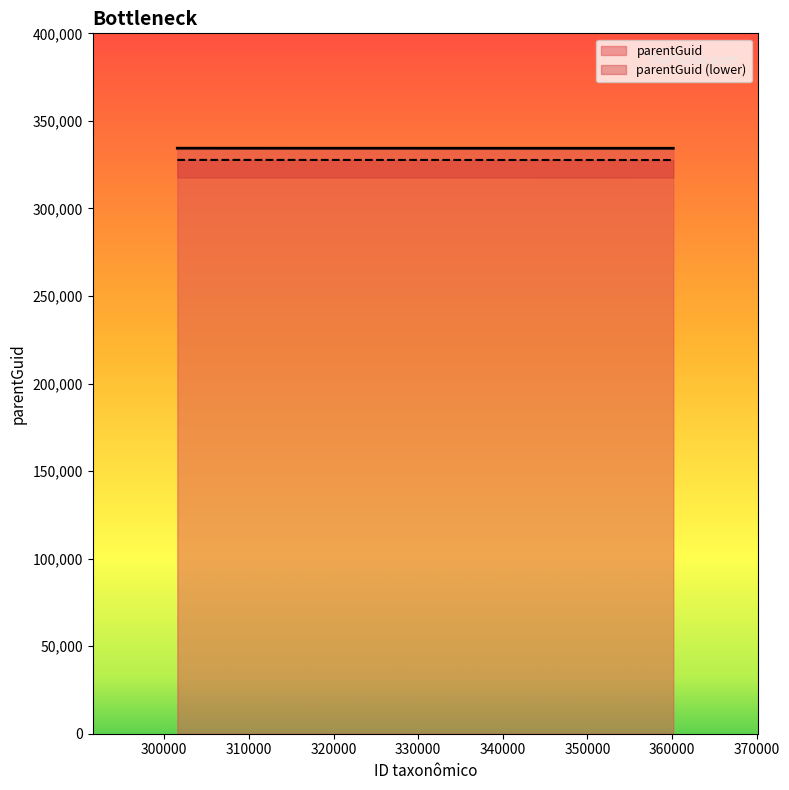

What is the highest value of the parentGuid series?

334396